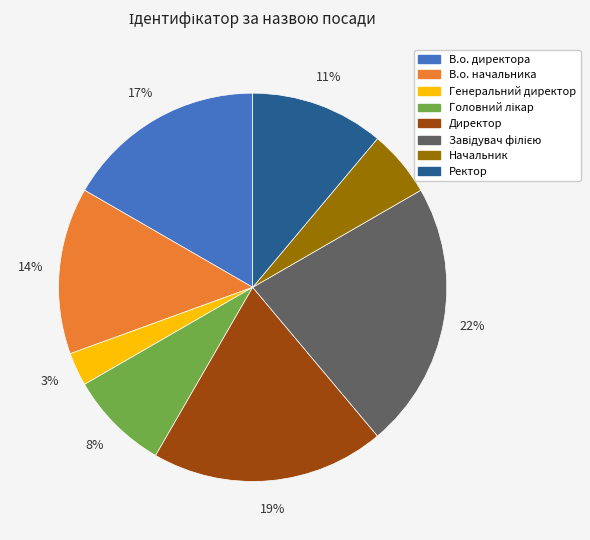

To the nearest percent, what is the difference between the largest and smallest slice percentages?

19%